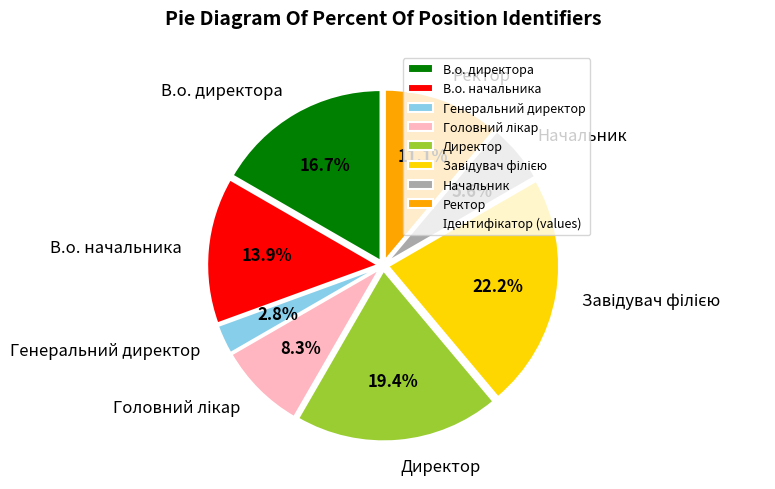

How much of the chart is everything except Генеральний директор?

97.2%